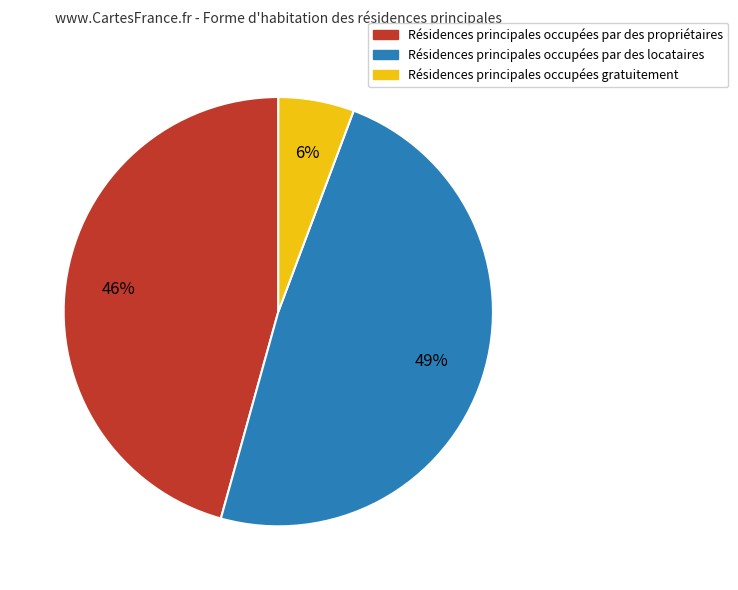

Rank the categories by value from highest to lowest.

Résidences principales occupées par des locataires, Résidences principales occupées par des propriétaires, Résidences principales occupées gratuitement